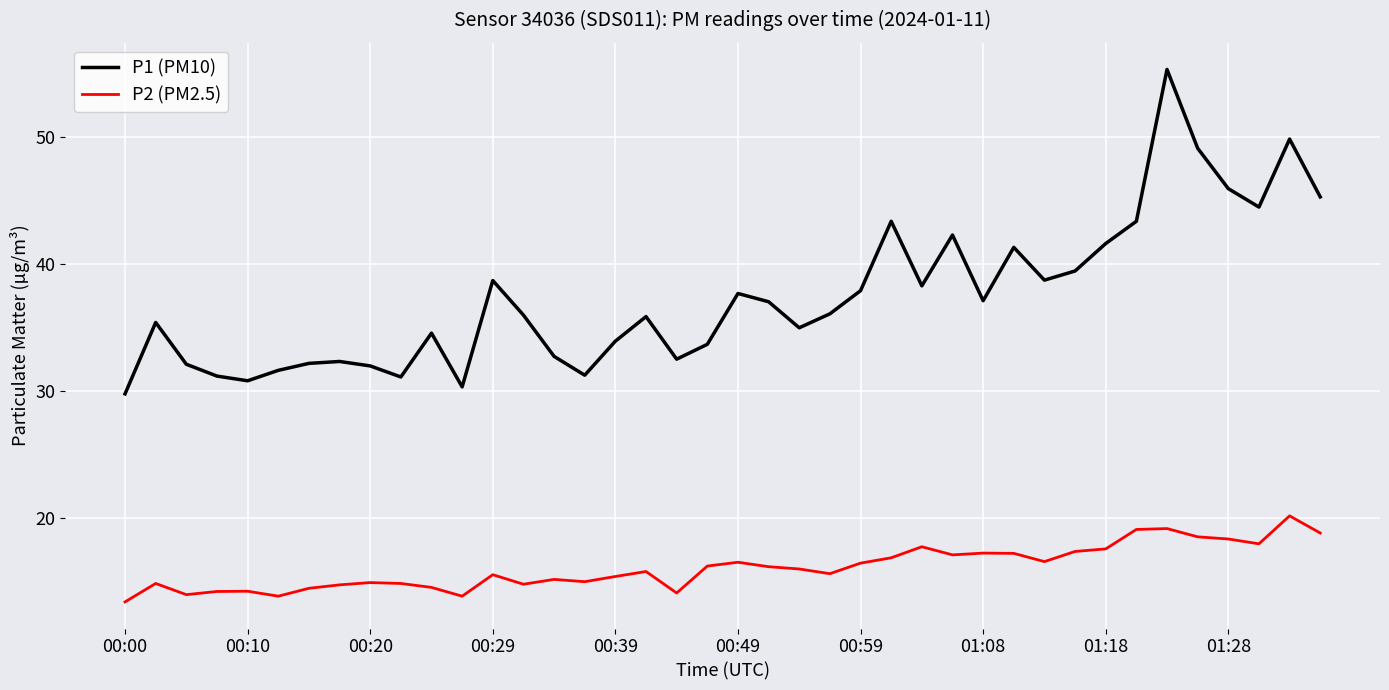

True or false: P2 (PM2.5) and P1 (PM10) cross at least once.

False